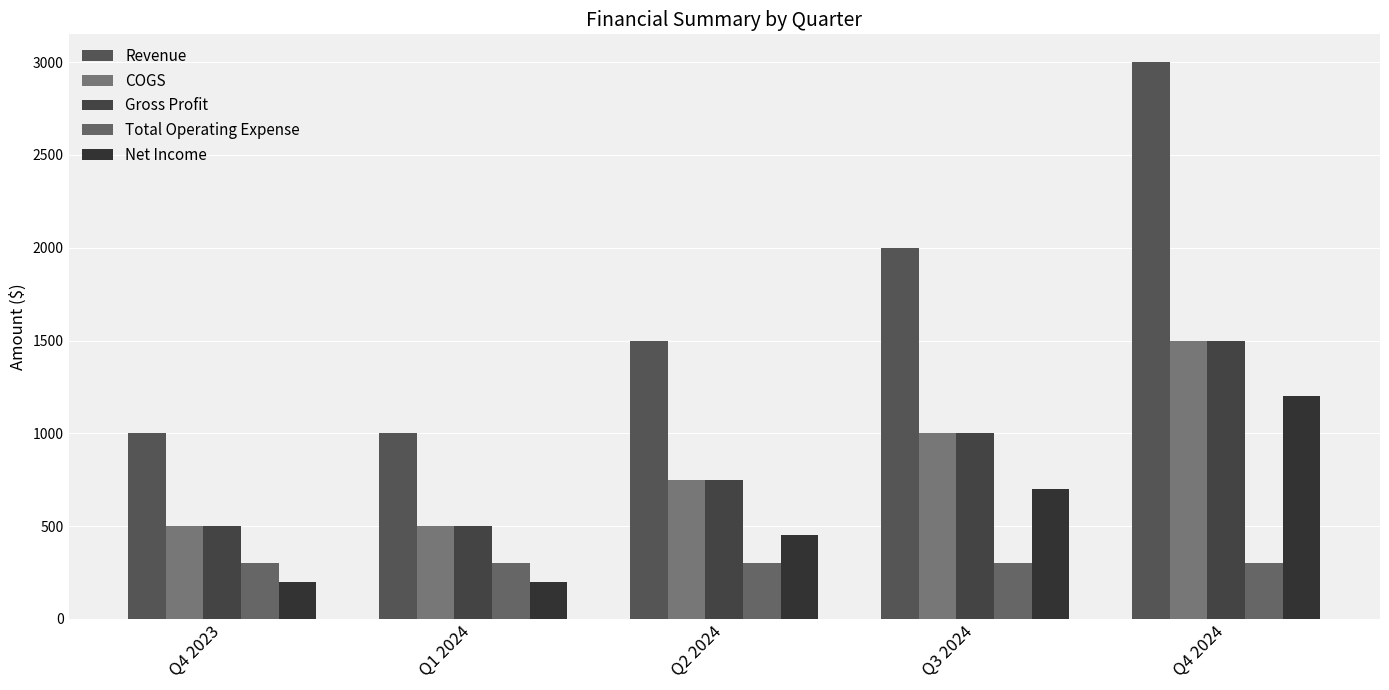

How many values in the COGS series are below 750?

2